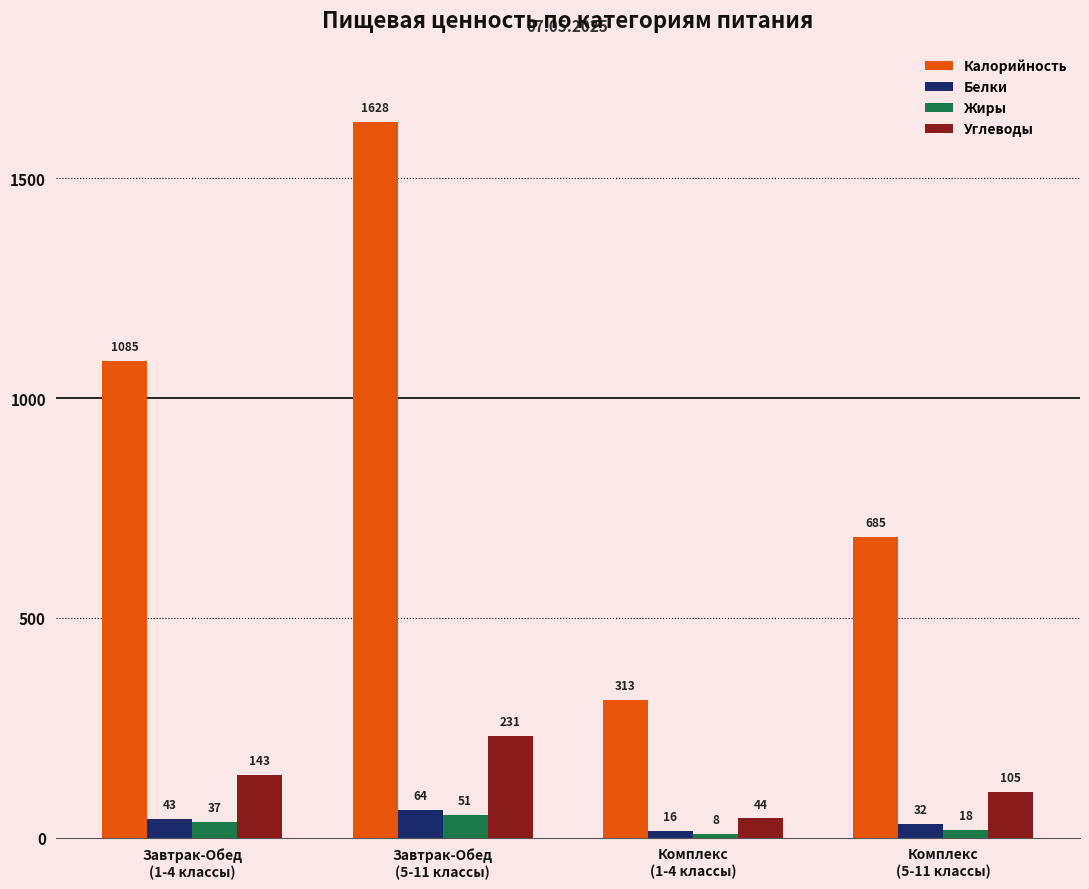

Reading right to left, list all the values displayed in this chart.

Калорийность: Комплекс
(5-11 классы)=685	Комплекс
(1-4 классы)=313	Завтрак-Обед
(5-11 классы)=1628	Завтрак-Обед
(1-4 классы)=1085
Белки: Комплекс
(5-11 классы)=32	Комплекс
(1-4 классы)=16	Завтрак-Обед
(5-11 классы)=64	Завтрак-Обед
(1-4 классы)=43
Жиры: Комплекс
(5-11 классы)=18	Комплекс
(1-4 классы)=8	Завтрак-Обед
(5-11 классы)=51	Завтрак-Обед
(1-4 классы)=37
Углеводы: Комплекс
(5-11 классы)=105	Комплекс
(1-4 классы)=44	Завтрак-Обед
(5-11 классы)=231	Завтрак-Обед
(1-4 классы)=143